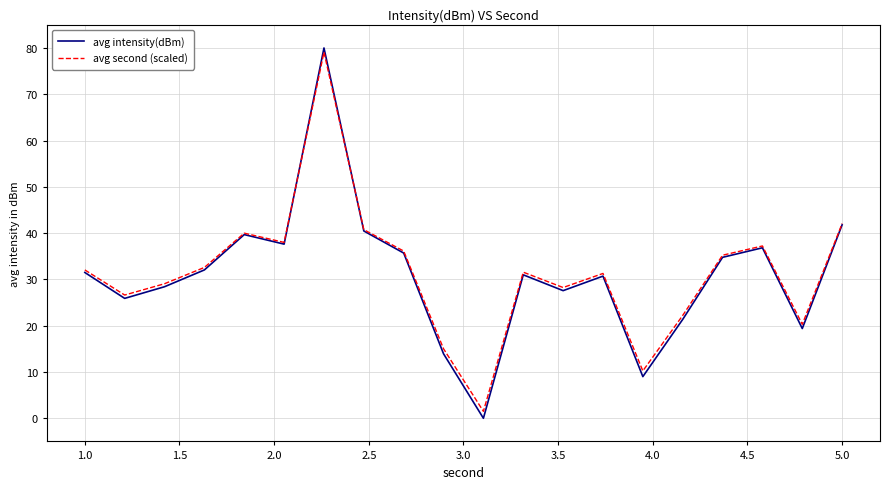

What is the maximum value for avg second (scaled)?

79.1